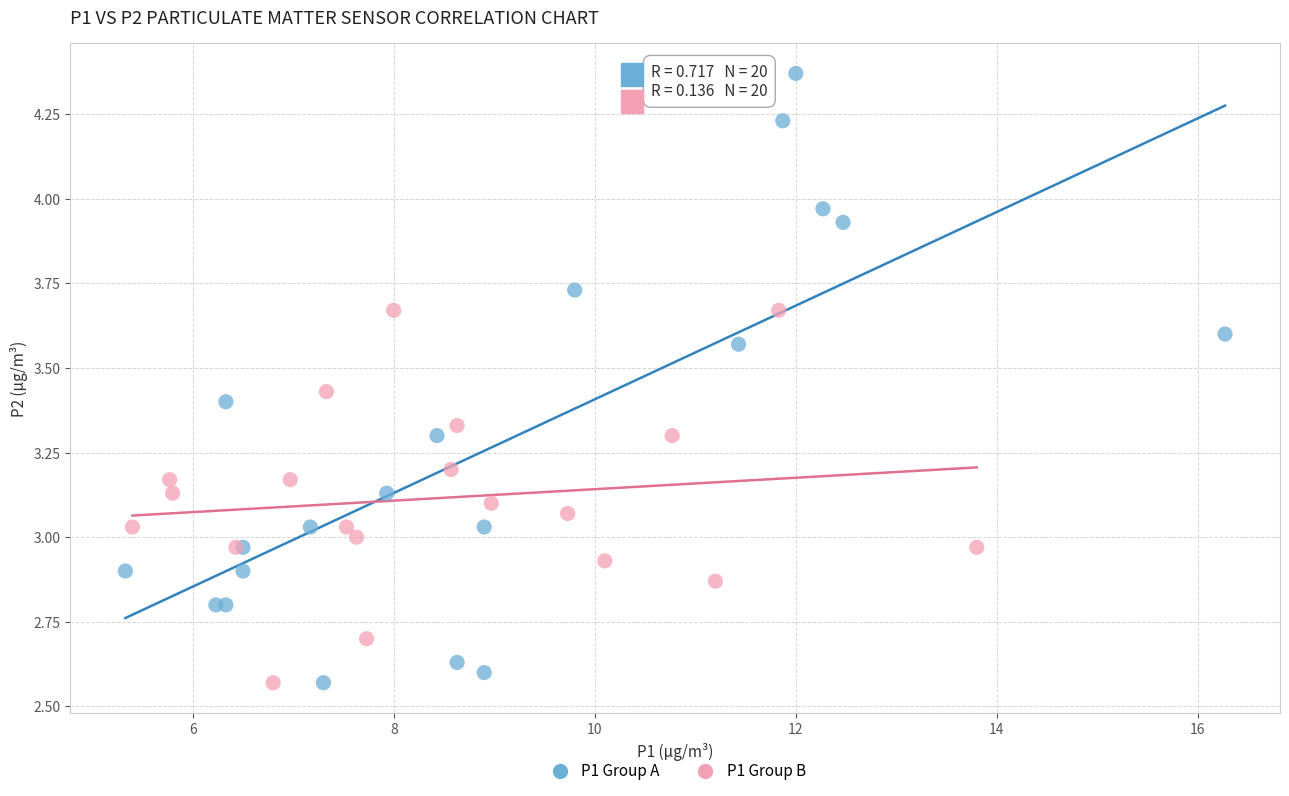

Which series has the largest Y range (max minus min)?

P1 Group A